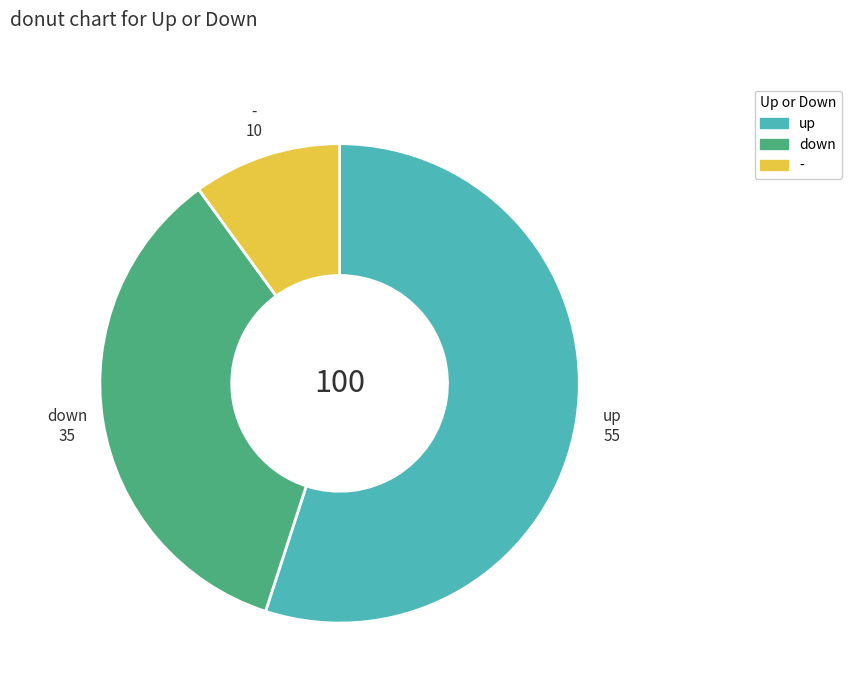

How many slices are in this pie chart?

3